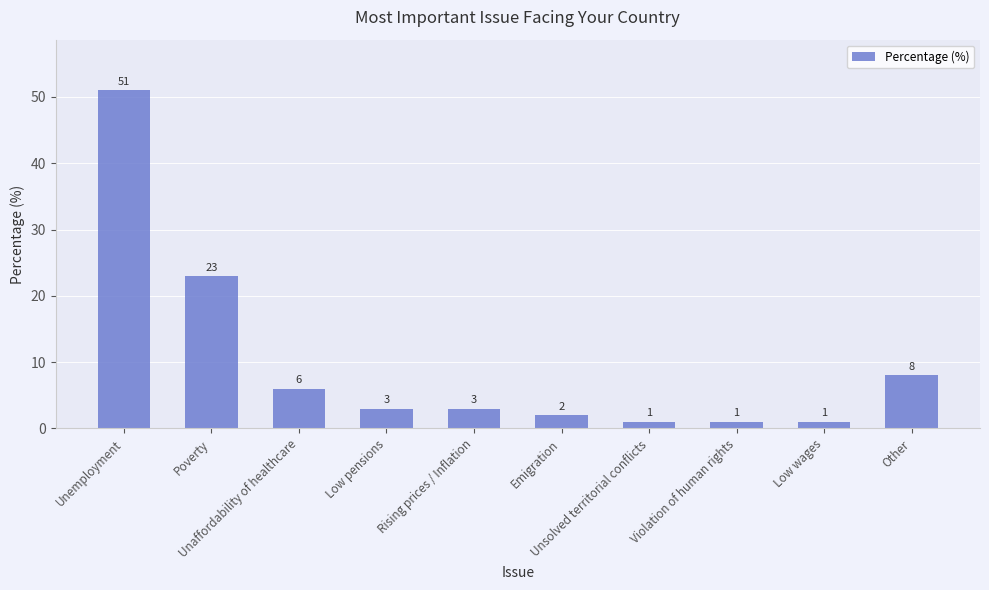

Reading right to left, list all the values displayed in this chart.

Other=8	Low wages=1	Violation of human rights=1	Unsolved territorial conflicts=1	Emigration=2	Rising prices / Inflation=3	Low pensions=3	Unaffordability of healthcare=6	Poverty=23	Unemployment=51